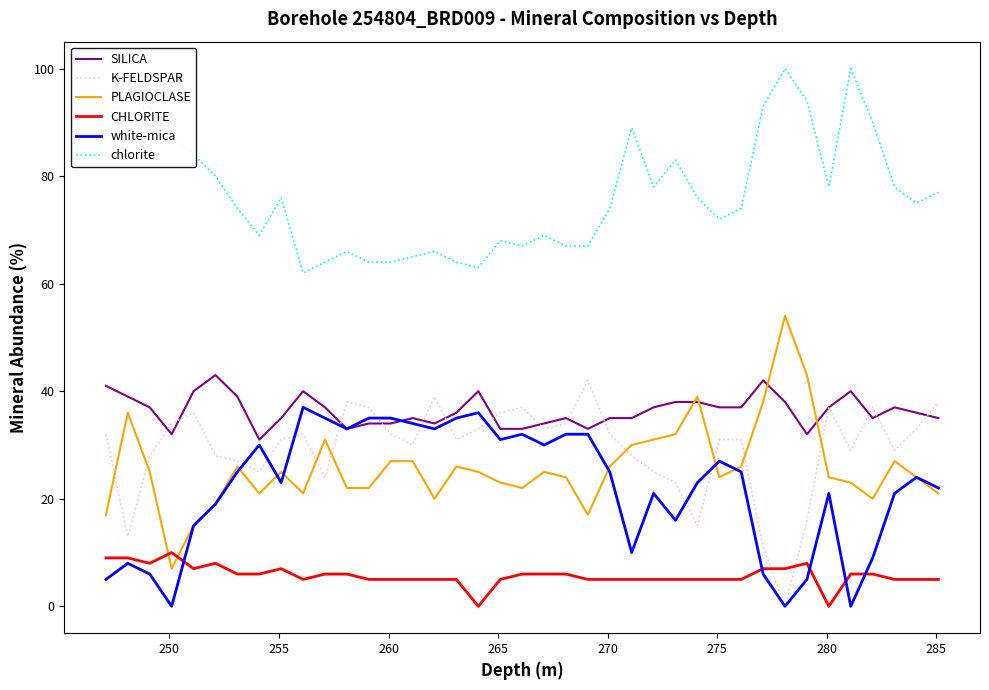

Which series has the largest total across all categories?

chlorite